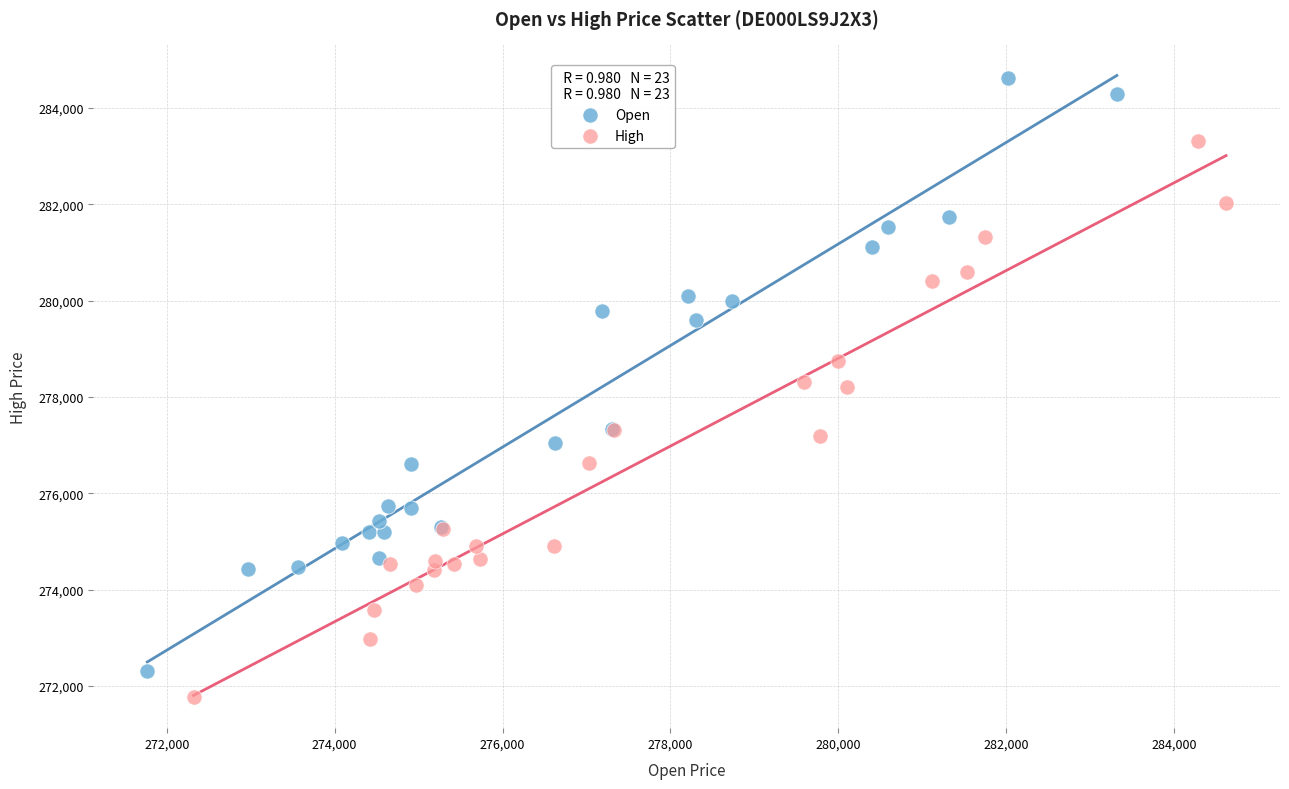

What are all the series names shown in the legend?

Open, High